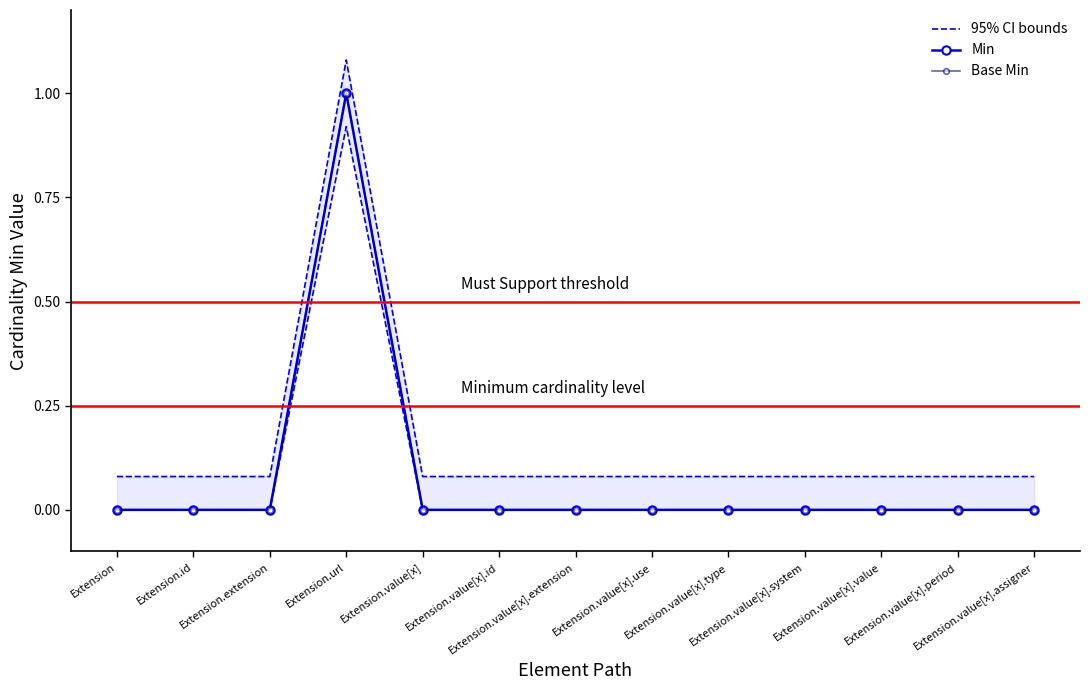

How many distinct data groups are displayed?

3